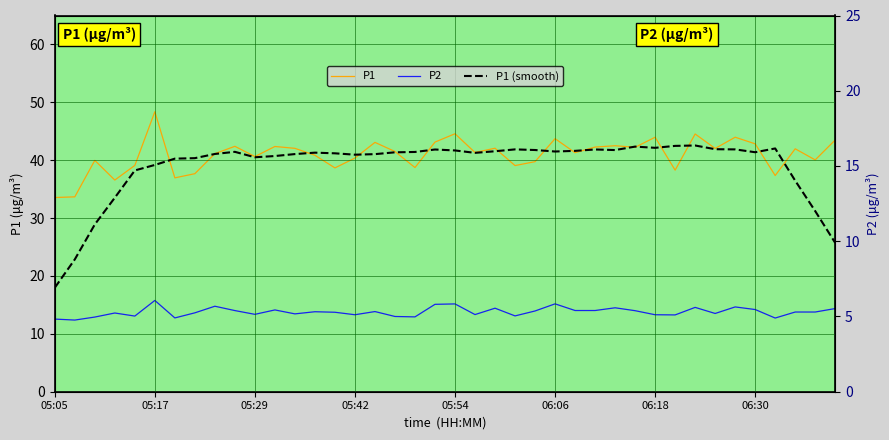

Where does the P1 (smooth) series first go above 41?

8